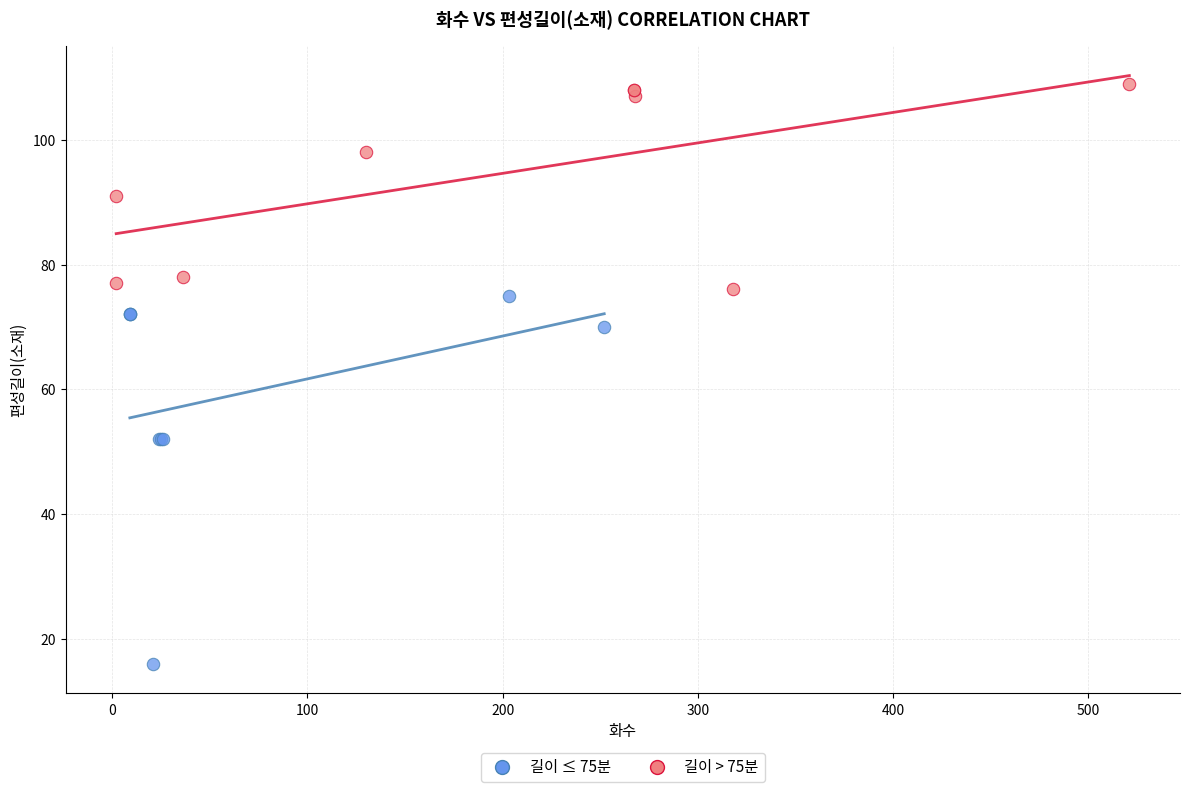

Which series contains the lowest Y value?

길이 ≤ 75분